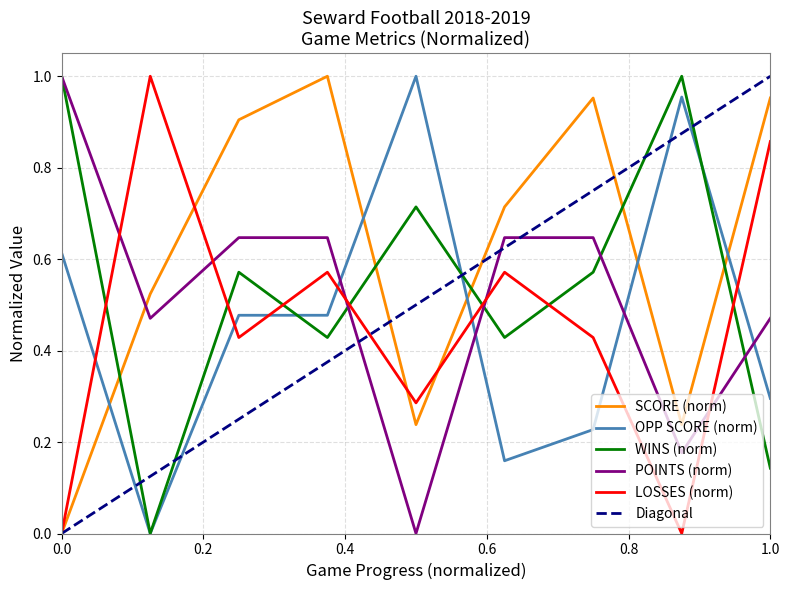

Does the chart have visible grid lines?

Yes